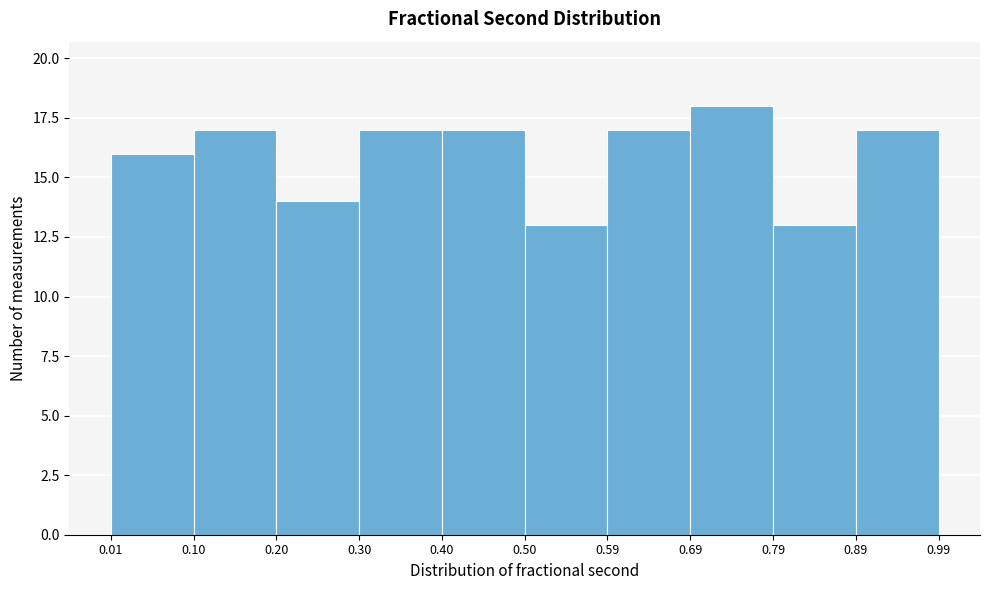

Which range on the x-axis has the tallest bar?

0.69 to 0.79